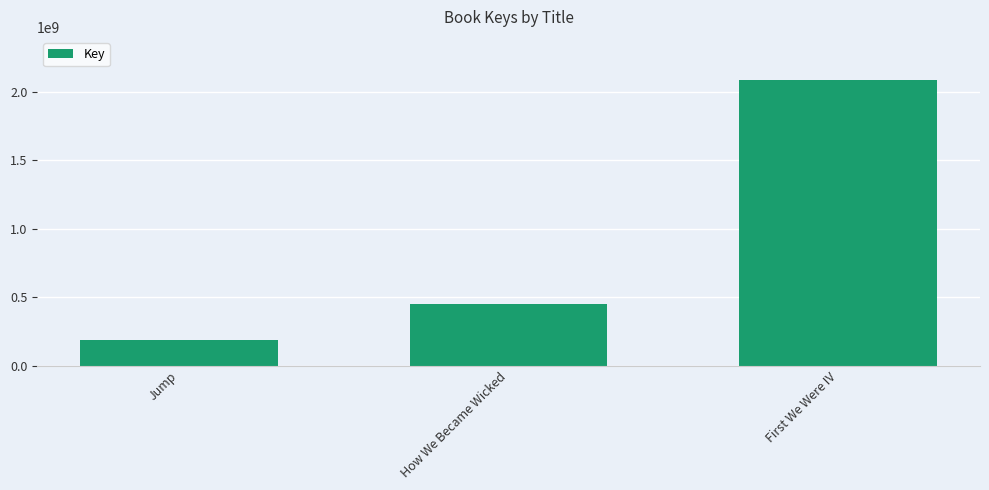

Rank the categories by value from highest to lowest.

First We Were IV, How We Became Wicked, Jump